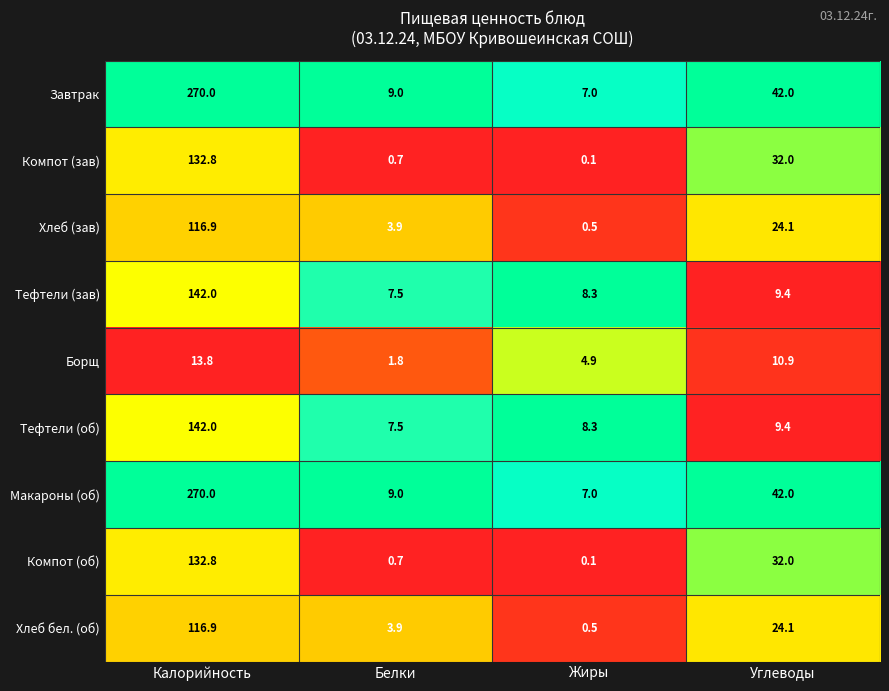

What is the maximum value for Компот (об)?

132.8